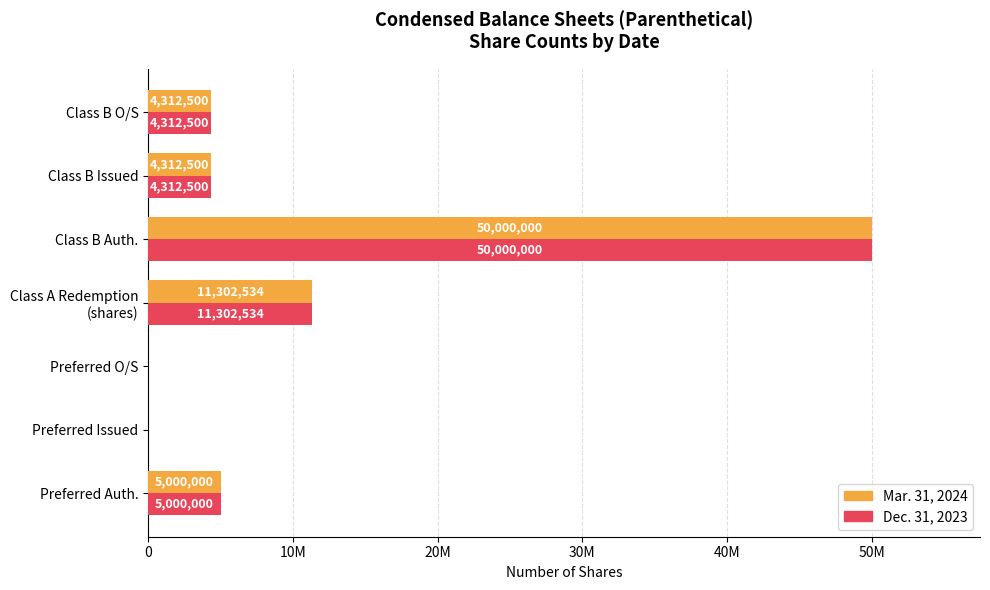

What are all the series names shown in the legend?

Mar. 31, 2024, Dec. 31, 2023